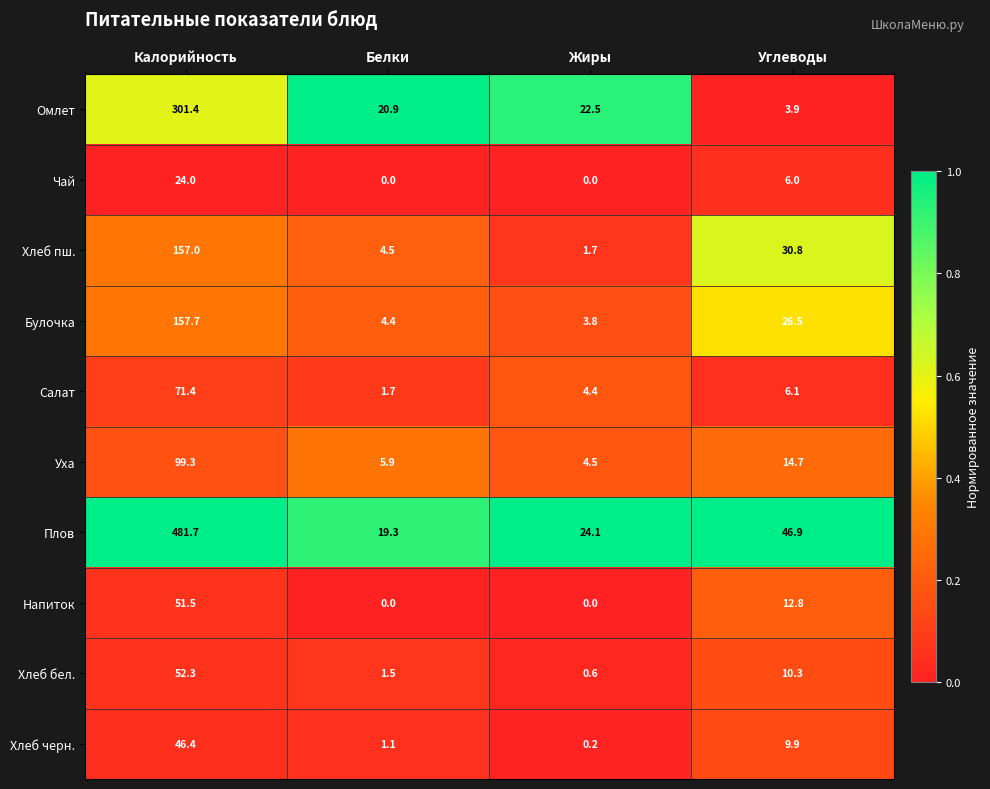

Read the Хлеб черн. value at Углеводы.

9.9